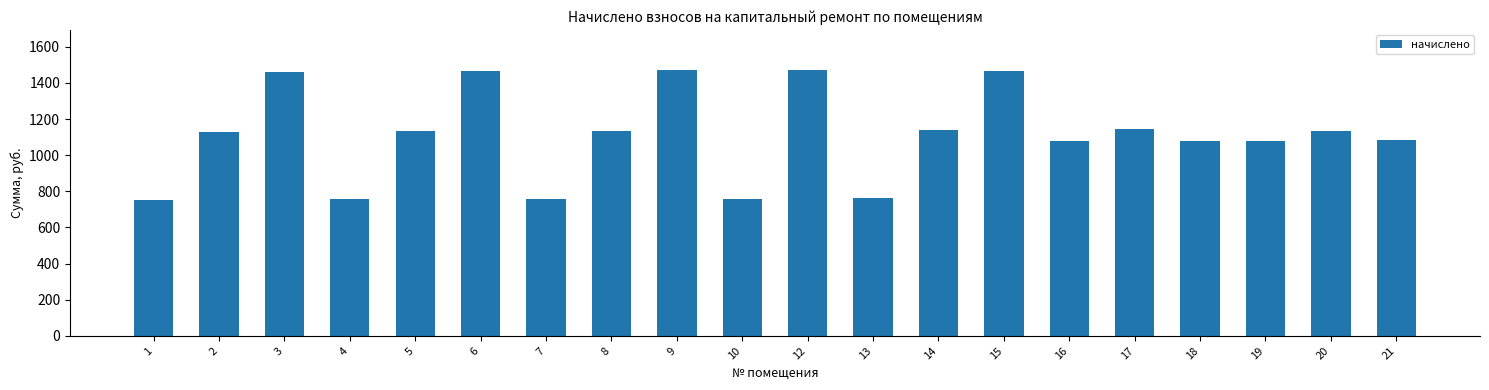

What is the difference between the maximum and minimum values?

719.3